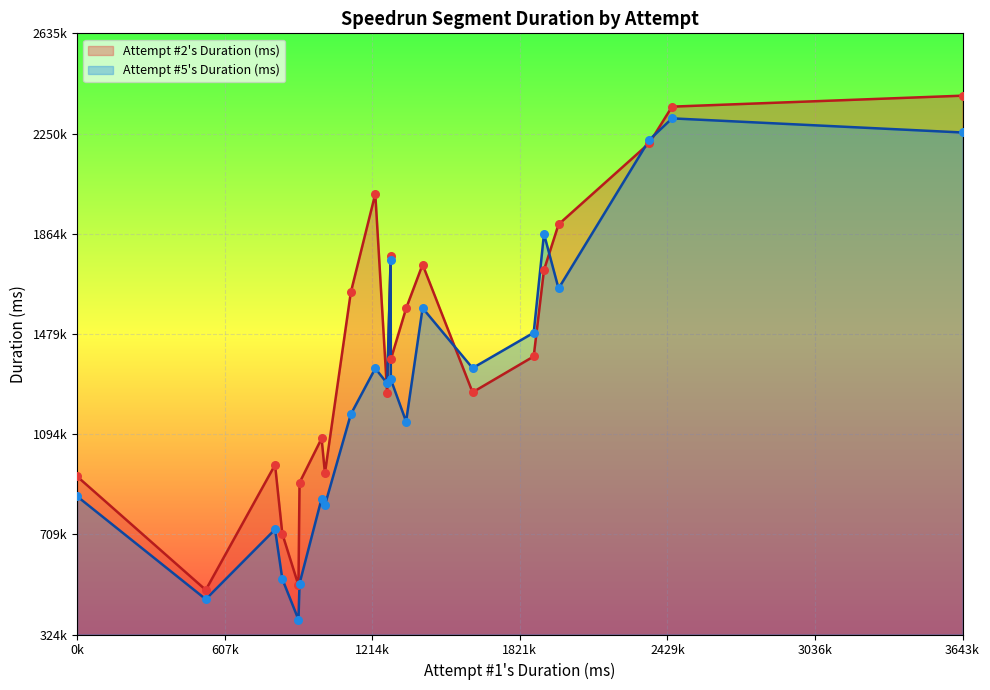

Is the value of Attempt #5's Duration (ms) at 15 greater than the value of Attempt #2's Duration (ms) at 20?

No